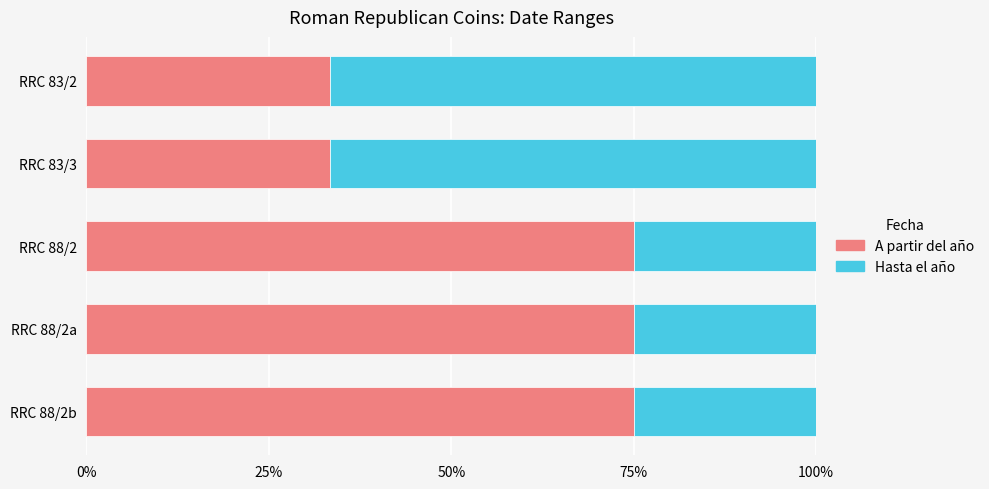

True or false: A partir del año has a value of 120.8 at RRC 88/2b.

False